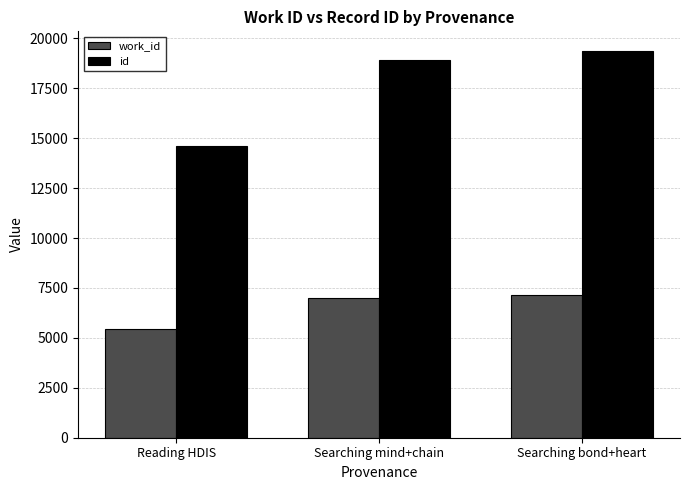

Is the value of work_id at Reading HDIS greater than the value of id at Searching bond+heart?

No